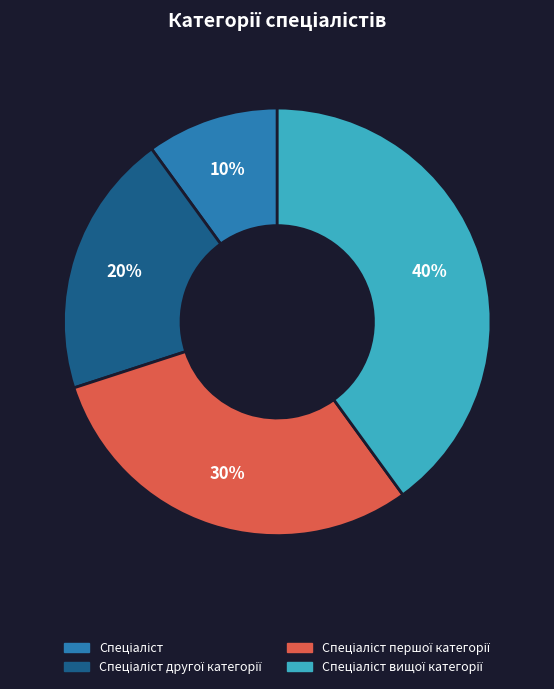

To the nearest percent, what is the difference between the largest and smallest slice percentages?

30%